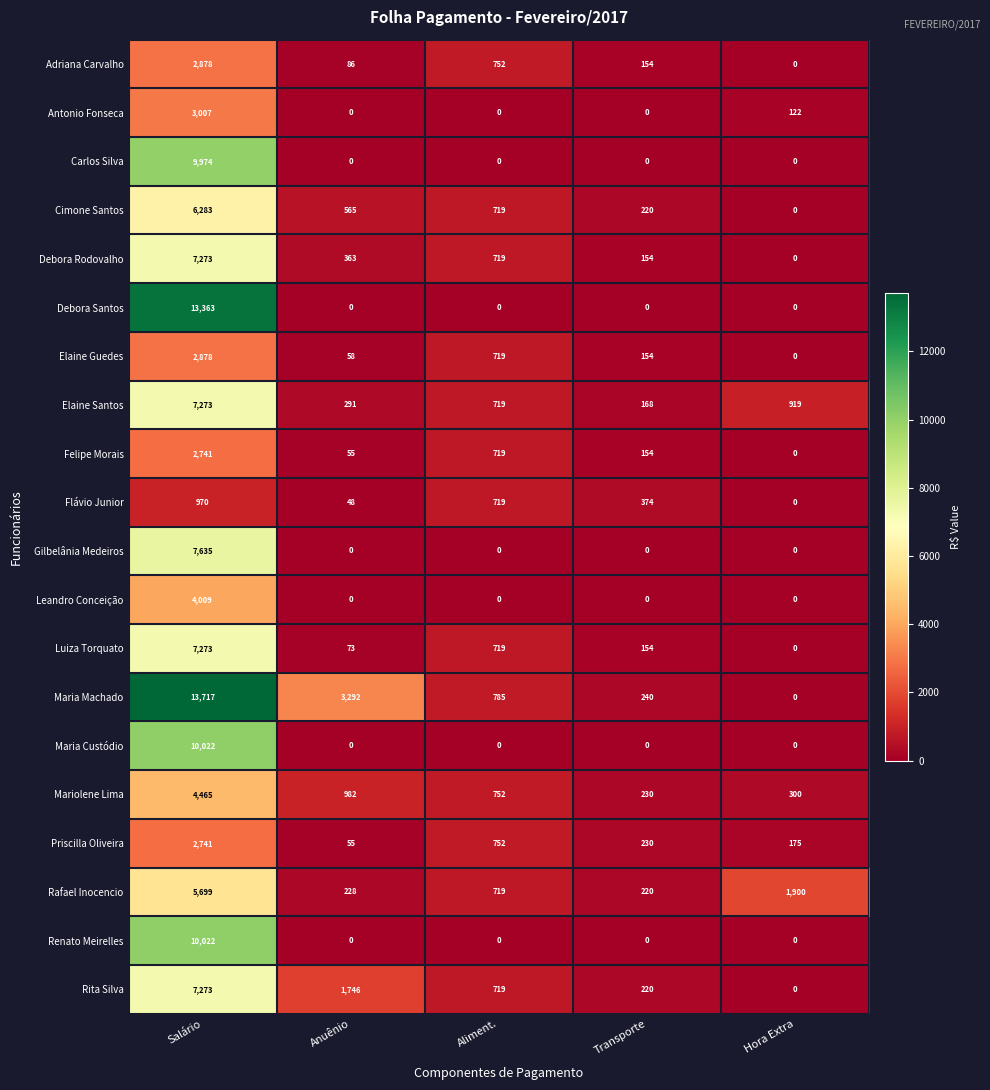

What is the minimum value for Priscilla Oliveira?

55